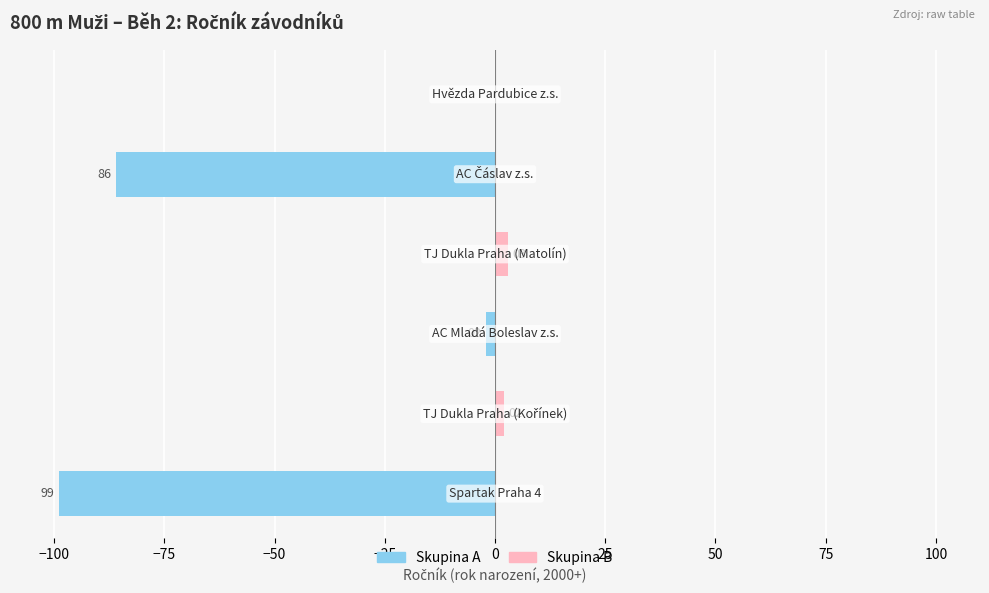

List the series in order of their overall mean, highest first.

Skupina B (lichý index), Skupina A (sudý index)